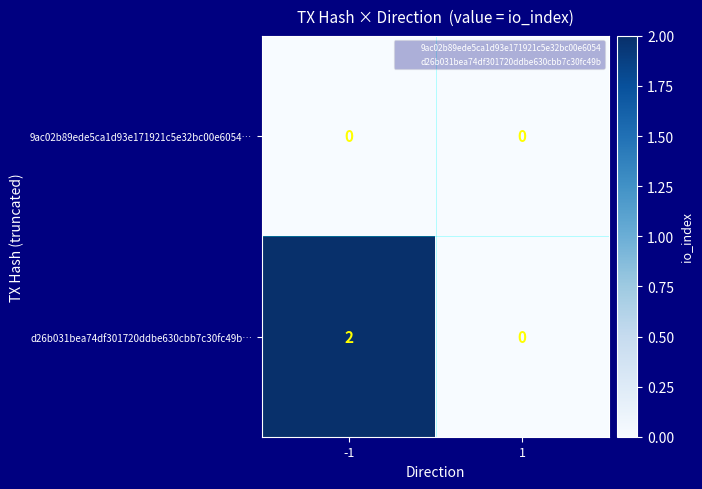

The d26b031bea74df301720ddbe630cbb7c30fc49b… series shows 3 at -1. True or false?

False